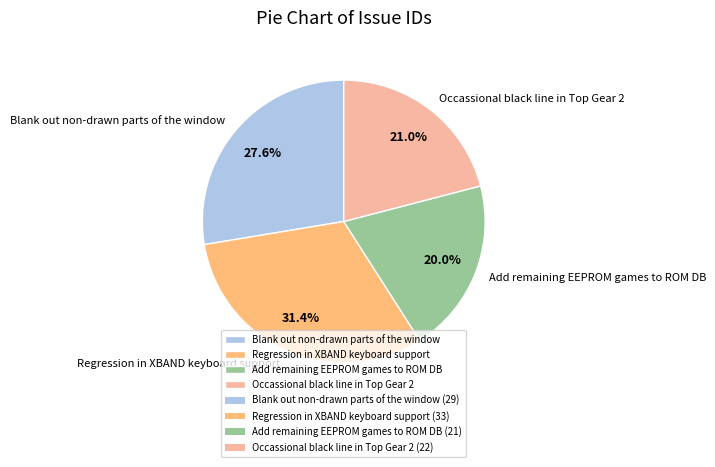

Does any single category account for the majority?

No